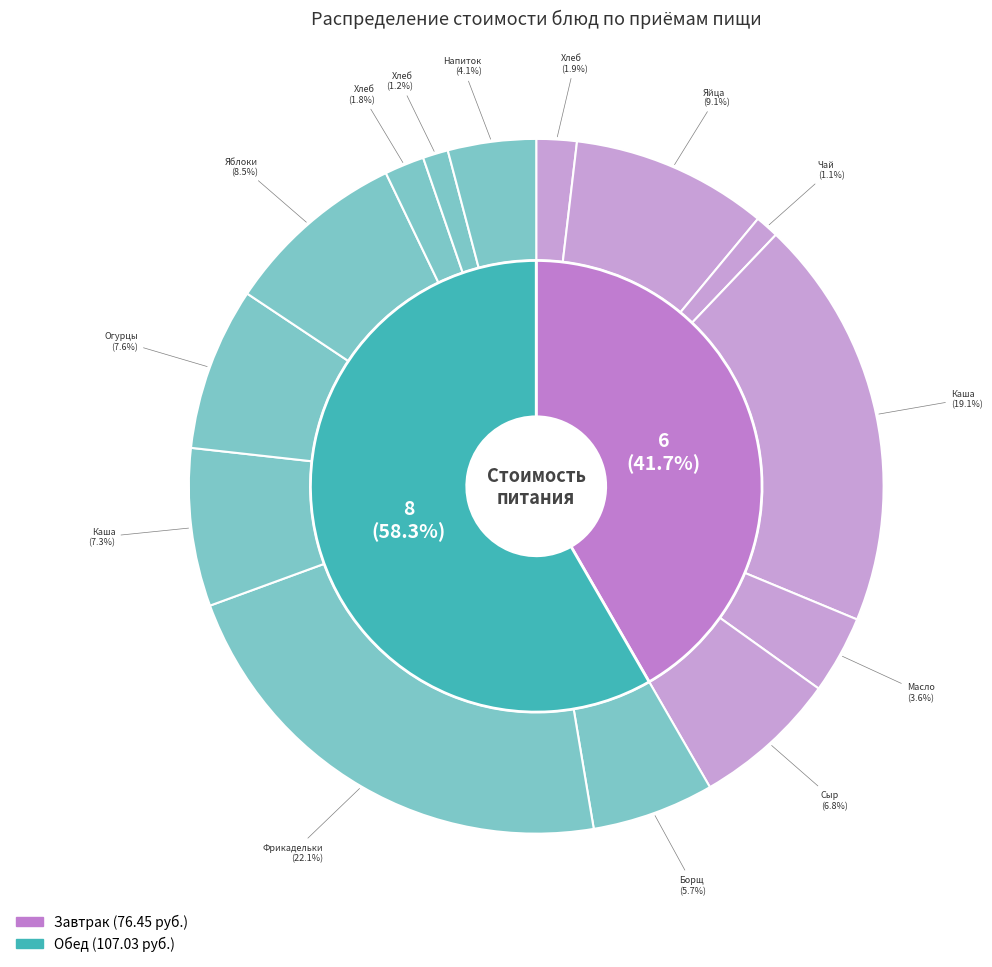

Approximately how many times larger is the value at Яблоки (порциями) compared to Яйца вареные?

0.9